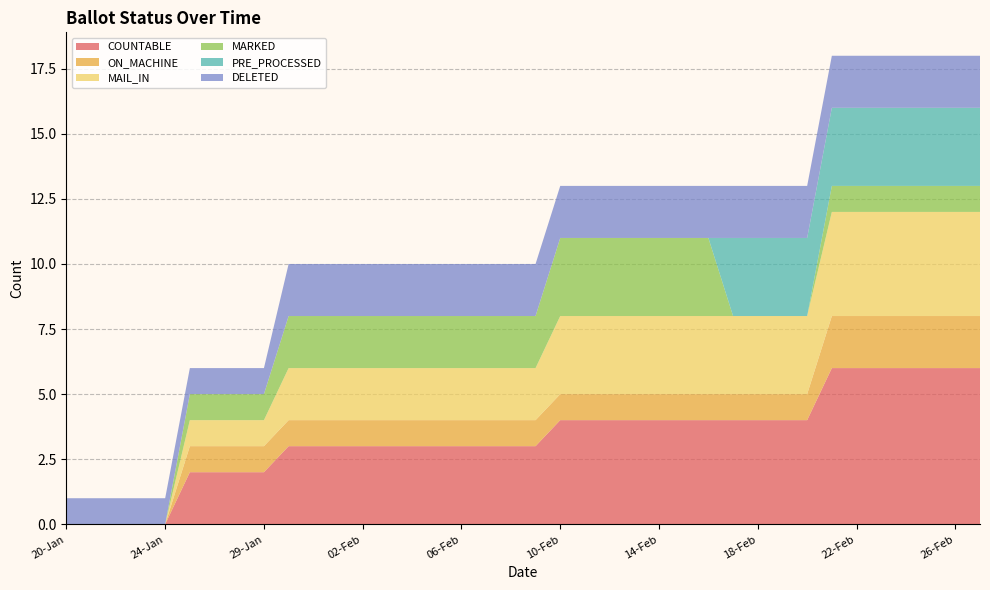

Reading left to right, transcribe all the data shown in this chart.

COUNTABLE: 20-Jan=0	21-Jan=0	22-Jan=0	23-Jan=0	24-Jan=0	25-Jan=2	26-Jan=2	27-Jan=2	29-Jan=2	30-Jan=3	31-Jan=3	01-Feb=3	02-Feb=3	03-Feb=3	04-Feb=3	05-Feb=3	06-Feb=3	07-Feb=3	08-Feb=3	09-Feb=3	10-Feb=4	11-Feb=4	12-Feb=4	13-Feb=4	14-Feb=4	15-Feb=4	16-Feb=4	17-Feb=4	18-Feb=4	19-Feb=4	20-Feb=4	21-Feb=6	22-Feb=6	23-Feb=6	24-Feb=6	25-Feb=6	26-Feb=6	27-Feb=6
ON_MACHINE: 20-Jan=0	21-Jan=0	22-Jan=0	23-Jan=0	24-Jan=0	25-Jan=1	26-Jan=1	27-Jan=1	29-Jan=1	30-Jan=1	31-Jan=1	01-Feb=1	02-Feb=1	03-Feb=1	04-Feb=1	05-Feb=1	06-Feb=1	07-Feb=1	08-Feb=1	09-Feb=1	10-Feb=1	11-Feb=1	12-Feb=1	13-Feb=1	14-Feb=1	15-Feb=1	16-Feb=1	17-Feb=1	18-Feb=1	19-Feb=1	20-Feb=1	21-Feb=2	22-Feb=2	23-Feb=2	24-Feb=2	25-Feb=2	26-Feb=2	27-Feb=2
MAIL_IN: 20-Jan=0	21-Jan=0	22-Jan=0	23-Jan=0	24-Jan=0	25-Jan=1	26-Jan=1	27-Jan=1	29-Jan=1	30-Jan=2	31-Jan=2	01-Feb=2	02-Feb=2	03-Feb=2	04-Feb=2	05-Feb=2	06-Feb=2	07-Feb=2	08-Feb=2	09-Feb=2	10-Feb=3	11-Feb=3	12-Feb=3	13-Feb=3	14-Feb=3	15-Feb=3	16-Feb=3	17-Feb=3	18-Feb=3	19-Feb=3	20-Feb=3	21-Feb=4	22-Feb=4	23-Feb=4	24-Feb=4	25-Feb=4	26-Feb=4	27-Feb=4
MARKED: 20-Jan=0	21-Jan=0	22-Jan=0	23-Jan=0	24-Jan=0	25-Jan=1	26-Jan=1	27-Jan=1	29-Jan=1	30-Jan=2	31-Jan=2	01-Feb=2	02-Feb=2	03-Feb=2	04-Feb=2	05-Feb=2	06-Feb=2	07-Feb=2	08-Feb=2	09-Feb=2	10-Feb=3	11-Feb=3	12-Feb=3	13-Feb=3	14-Feb=3	15-Feb=3	16-Feb=3	17-Feb=0	18-Feb=0	19-Feb=0	20-Feb=0	21-Feb=1	22-Feb=1	23-Feb=1	24-Feb=1	25-Feb=1	26-Feb=1	27-Feb=1
PRE_PROCESSED: 20-Jan=0	21-Jan=0	22-Jan=0	23-Jan=0	24-Jan=0	25-Jan=0	26-Jan=0	27-Jan=0	29-Jan=0	30-Jan=0	31-Jan=0	01-Feb=0	02-Feb=0	03-Feb=0	04-Feb=0	05-Feb=0	06-Feb=0	07-Feb=0	08-Feb=0	09-Feb=0	10-Feb=0	11-Feb=0	12-Feb=0	13-Feb=0	14-Feb=0	15-Feb=0	16-Feb=0	17-Feb=3	18-Feb=3	19-Feb=3	20-Feb=3	21-Feb=3	22-Feb=3	23-Feb=3	24-Feb=3	25-Feb=3	26-Feb=3	27-Feb=3
DELETED: 20-Jan=1	21-Jan=1	22-Jan=1	23-Jan=1	24-Jan=1	25-Jan=1	26-Jan=1	27-Jan=1	29-Jan=1	30-Jan=2	31-Jan=2	01-Feb=2	02-Feb=2	03-Feb=2	04-Feb=2	05-Feb=2	06-Feb=2	07-Feb=2	08-Feb=2	09-Feb=2	10-Feb=2	11-Feb=2	12-Feb=2	13-Feb=2	14-Feb=2	15-Feb=2	16-Feb=2	17-Feb=2	18-Feb=2	19-Feb=2	20-Feb=2	21-Feb=2	22-Feb=2	23-Feb=2	24-Feb=2	25-Feb=2	26-Feb=2	27-Feb=2